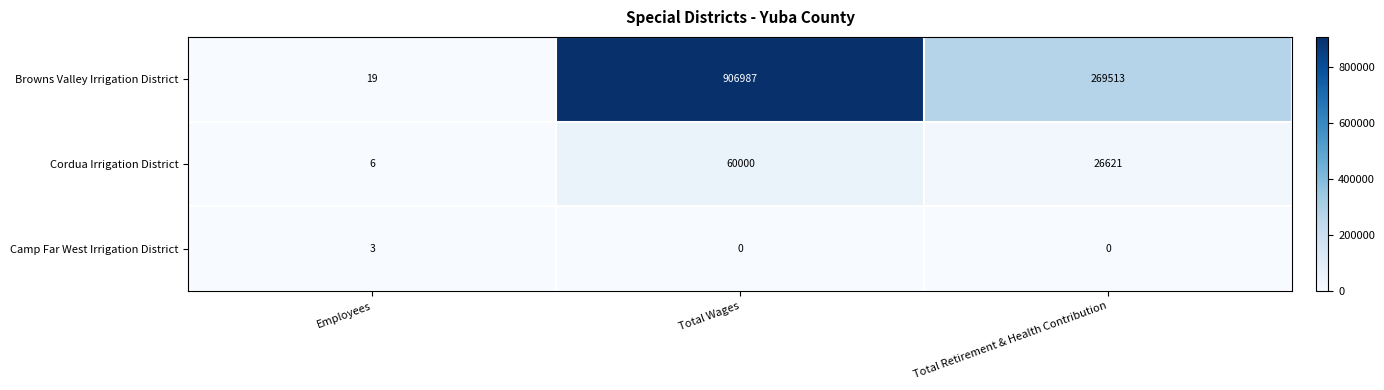

Reading left to right, transcribe all the data shown in this chart.

Browns Valley Irrigation District: 19	906987	269513
Cordua Irrigation District: 6	60000	26621
Camp Far West Irrigation District: 3	0	0